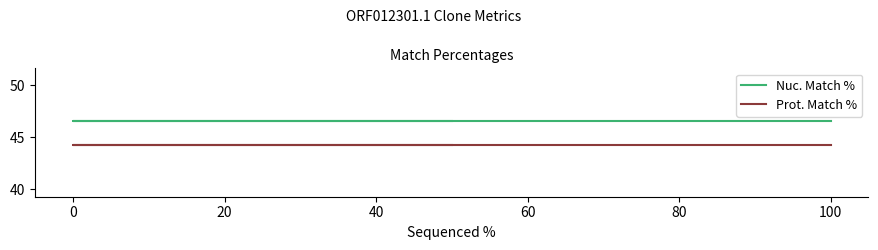

Reading right to left, list all the values displayed in this chart.

Nuc. Match %: 46.6	46.6	46.6
Prot. Match %: 44.3	44.3	44.3